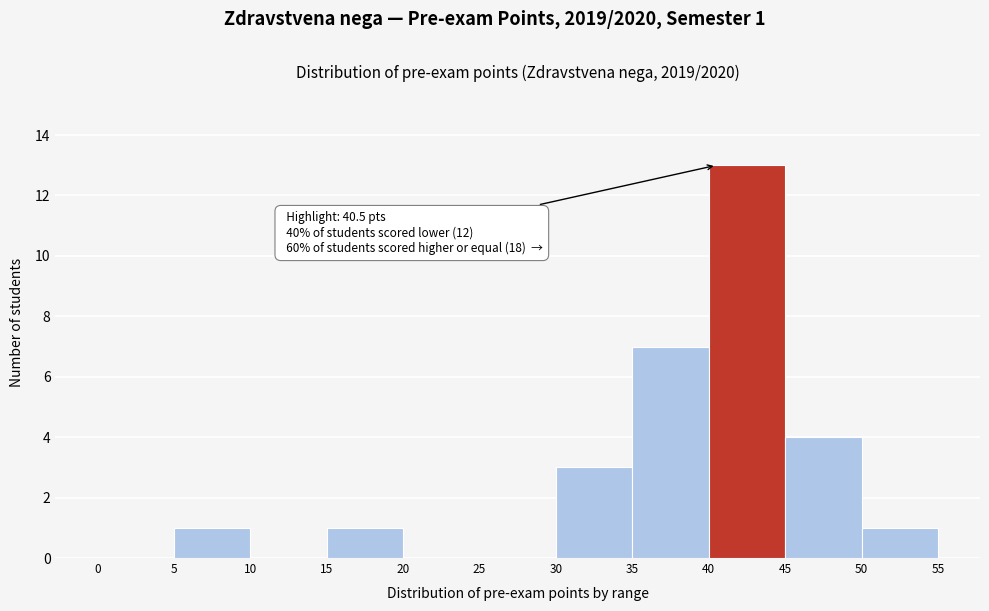

Over which range of the x-axis is the bar tallest?

40 to 45